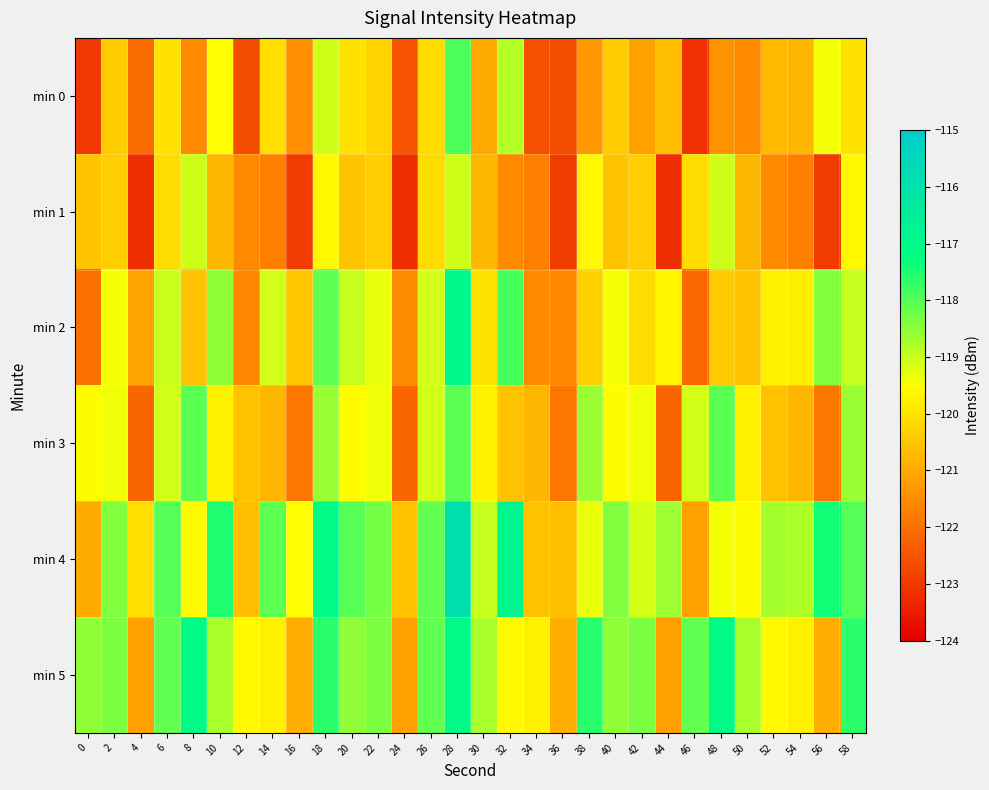

Which has a higher value, 40 or 24?

40